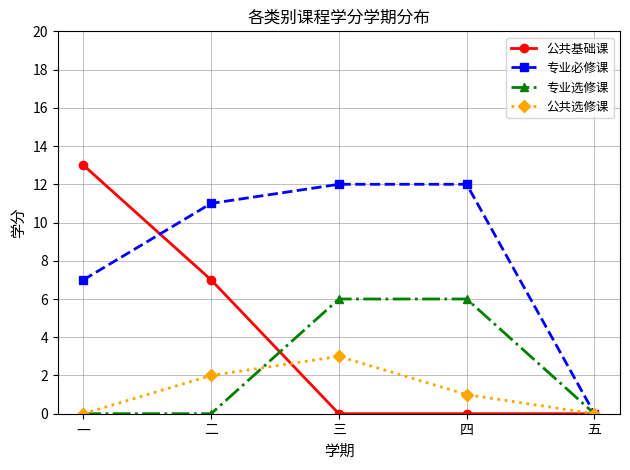

Where do 专业选修课 and 公共基础课 first cross each other?

二 and 三